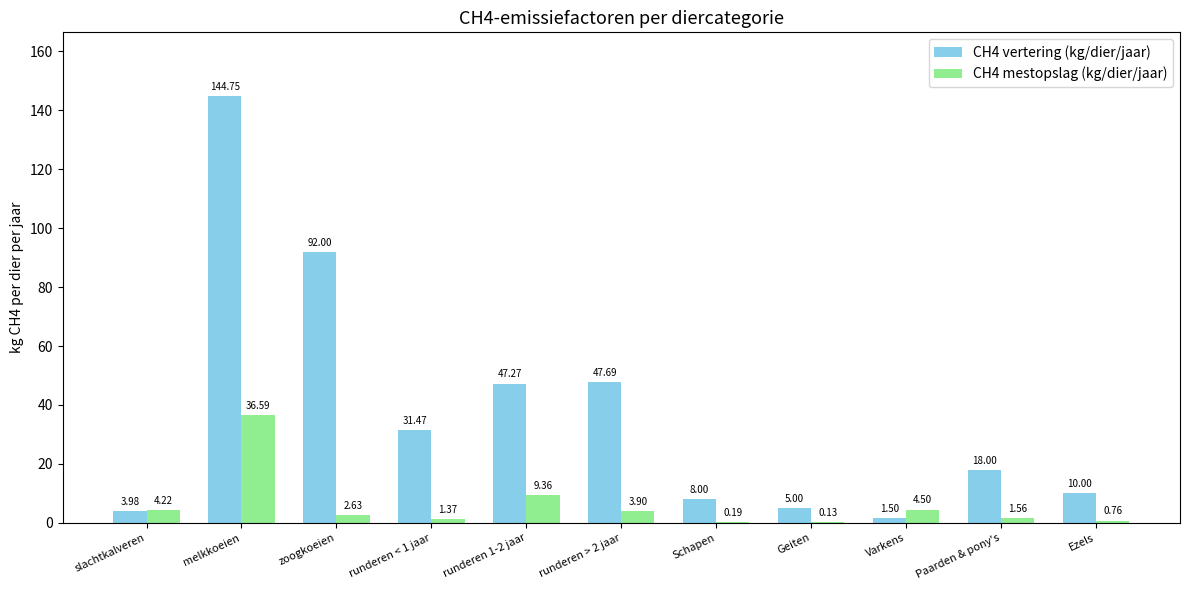

At which category is the sum across all series the highest?

melkkoeien